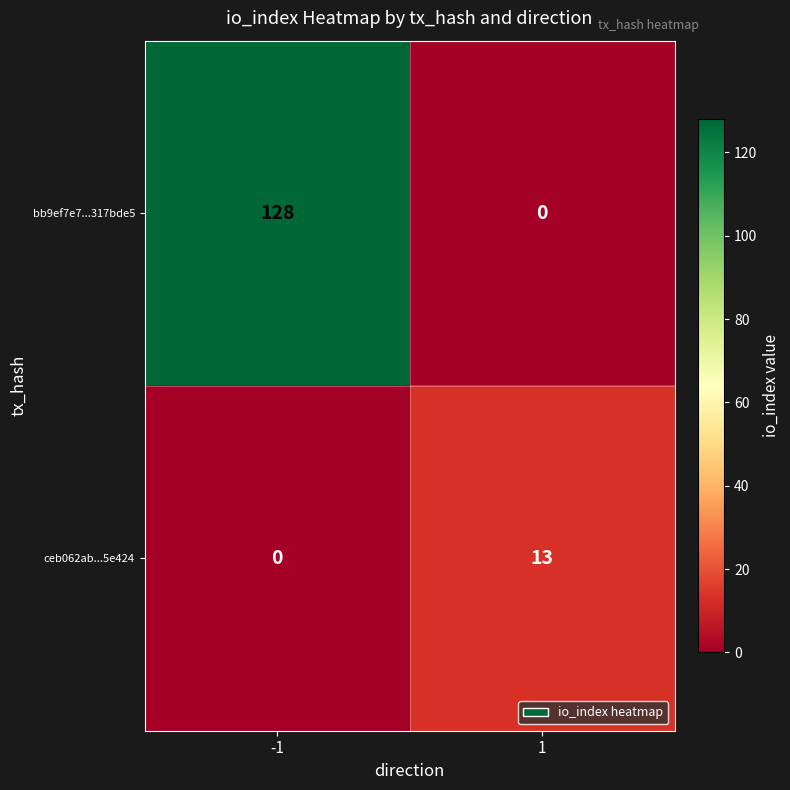

Rank the series by their average value, from lowest to highest.

ceb062ab...5e424, bb9ef7e7...317bde5